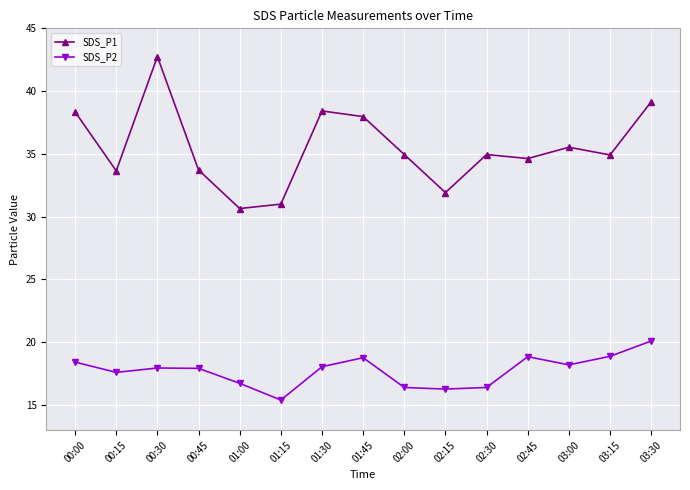

Where is SDS_P1 nearest to the value 36?

03:00